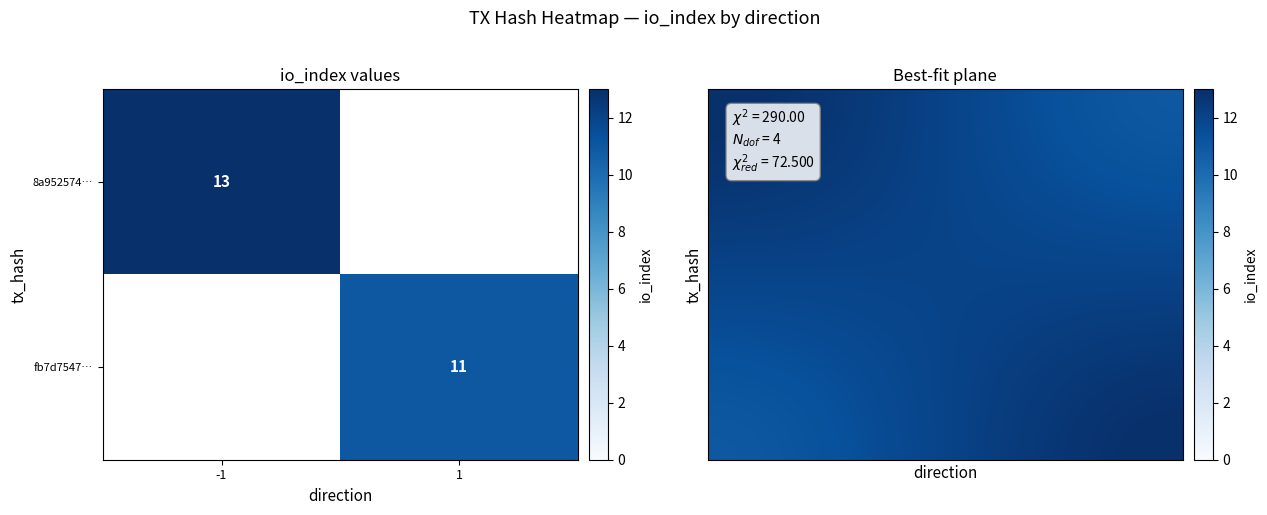

Reading left to right, transcribe all the data shown in this chart.

8a9525747a71ad45297f0283dda5c29874342f4: direction=-1	io_index=13
fb7d75477dcdd50fbab3744c86d4fb922897c38: direction=1	io_index=11